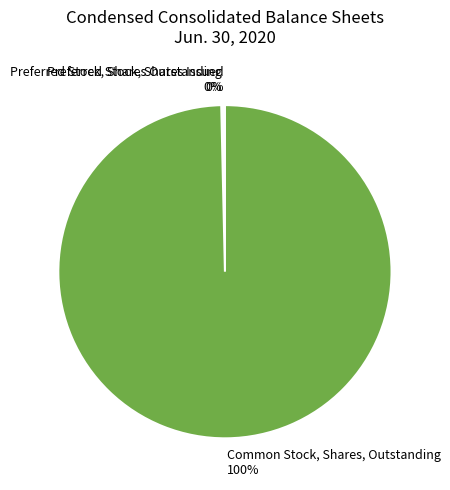

Does Common Stock, Shares, Outstanding represent more than half of the total?

Yes